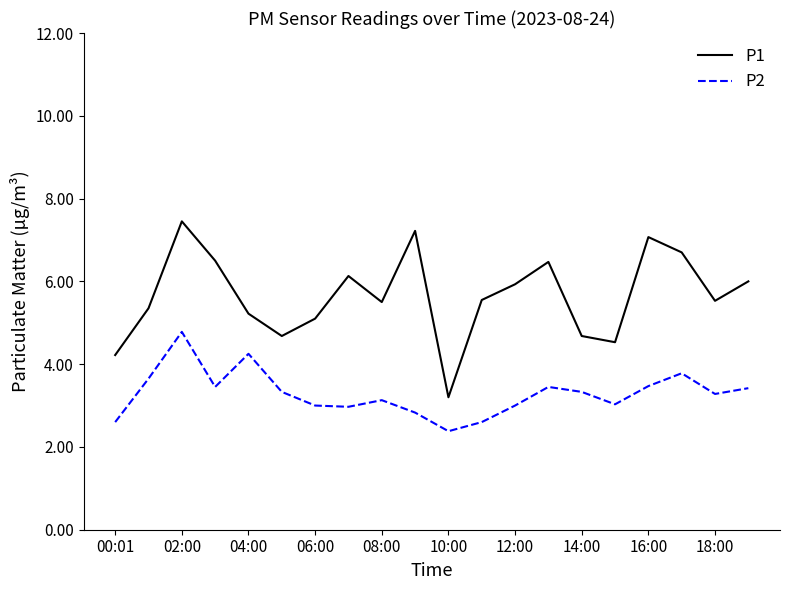

Rank the series by their maximum value, from highest to lowest.

P1, P2